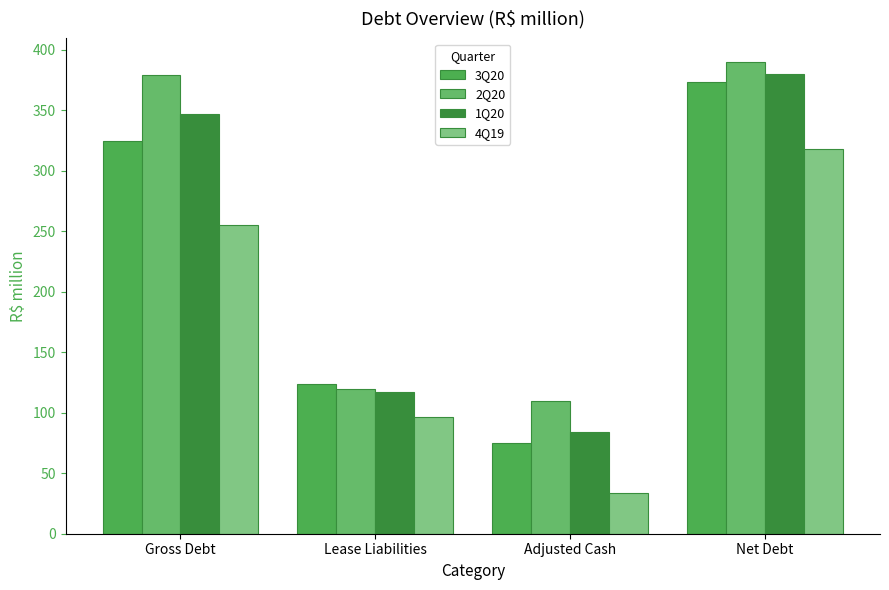

What is the difference between the 1Q20 values at Lease Liabilities and Net Debt?

263.0